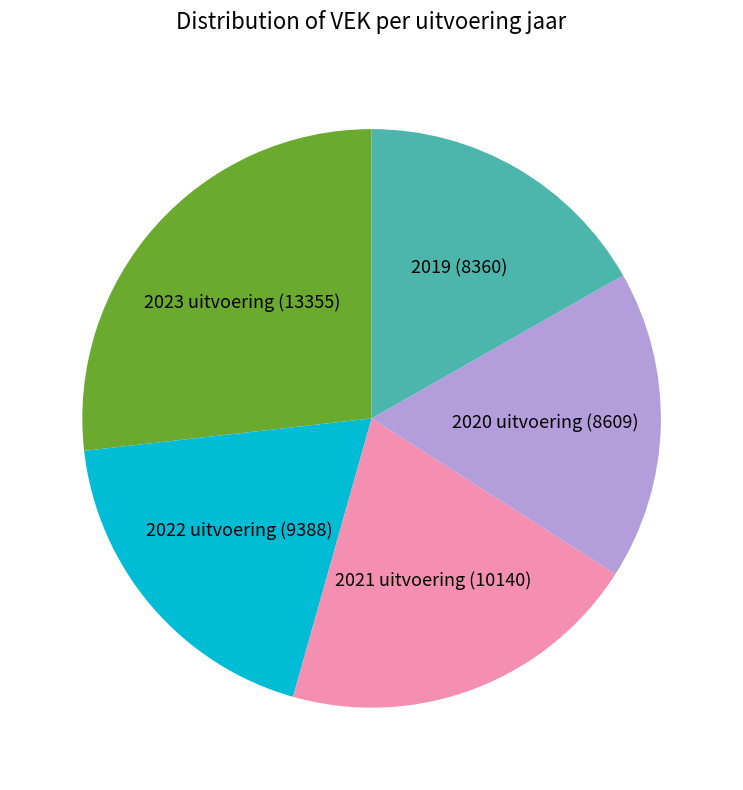

Does any single category account for the majority?

No